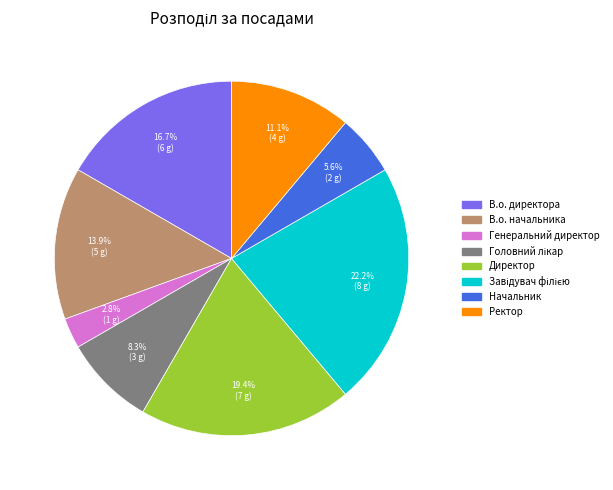

What percentage is NOT represented by Ректор?

88.9%